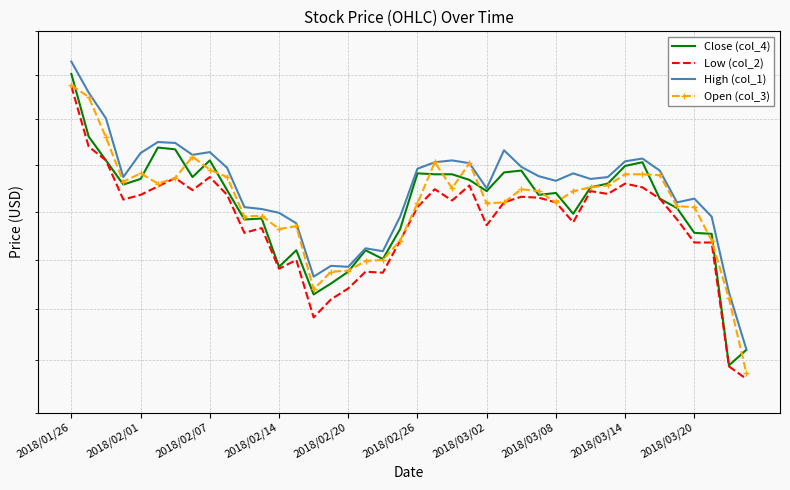

Does the chart display data point markers on the line(s)?

No